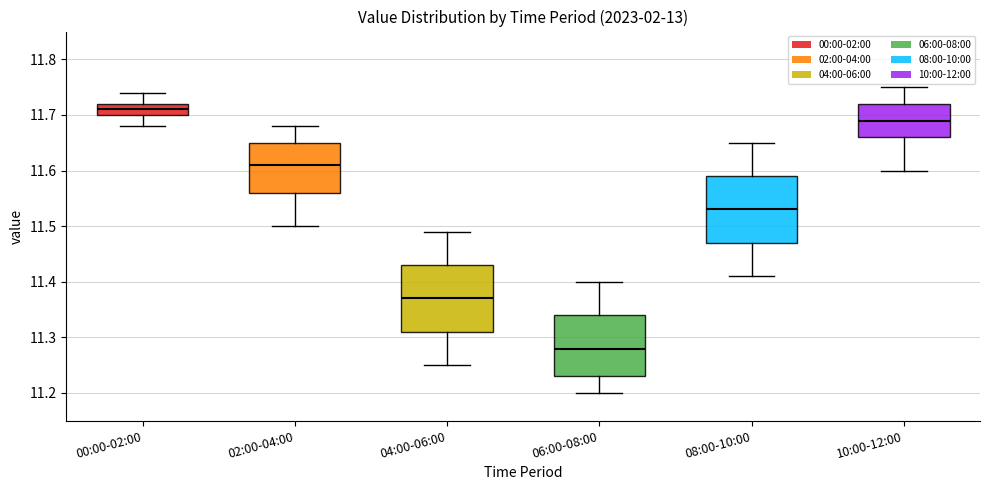

Where does the upper whisker of the box for 00:00-02:00 end on the y-axis? The values are not printed on the chart, so give them approximately, as read against the axis.

11.74